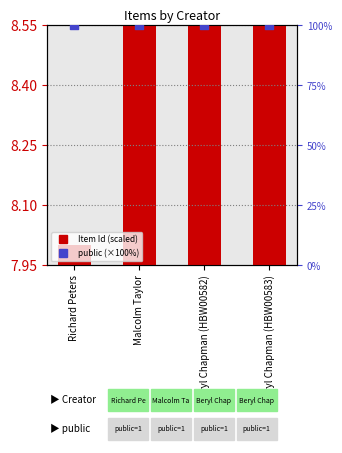

At how many categories does at least one series exceed 59?

4